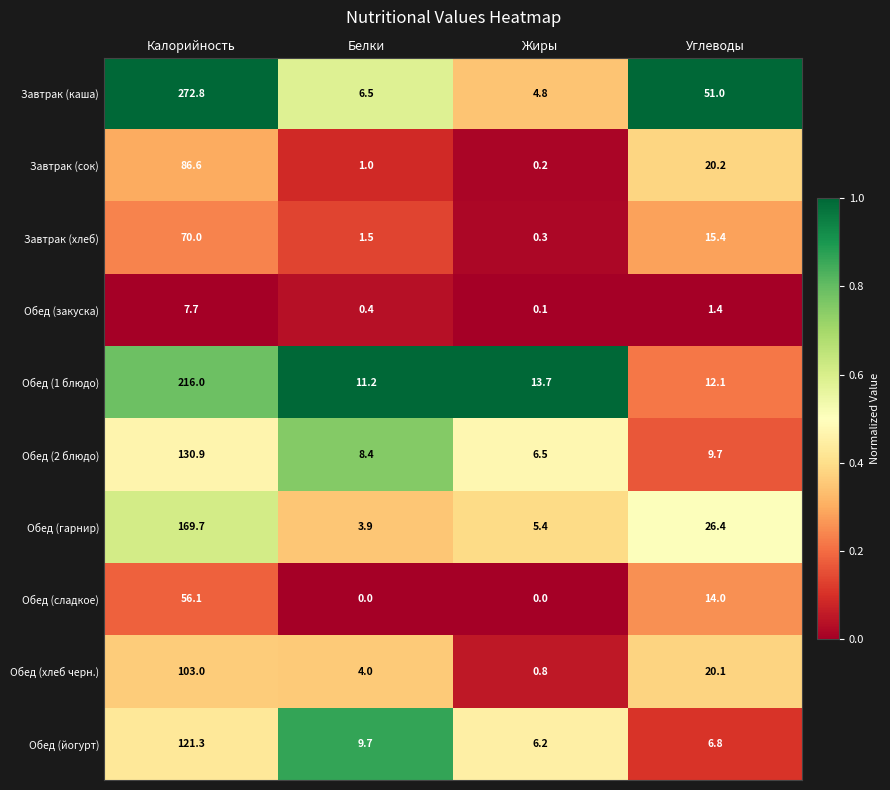

At Углеводы, list the series in order from largest to smallest.

Завтрак (каша), Обед (гарнир), Завтрак (сок), Обед (хлеб черн.), Завтрак (хлеб), Обед (сладкое), Обед (1 блюдо), Обед (2 блюдо), Обед (йогурт), Обед (закуска)